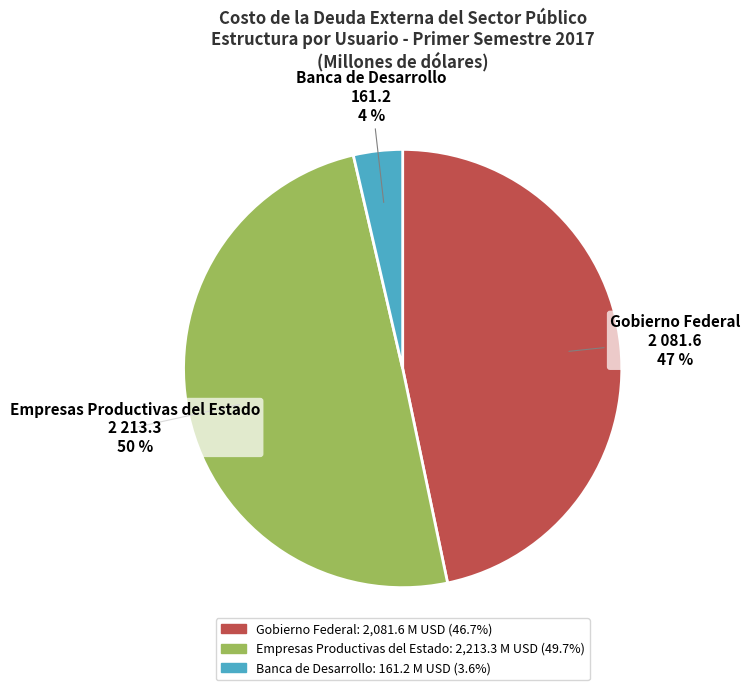

Does Banca de Desarrollo represent more than half of the total?

No